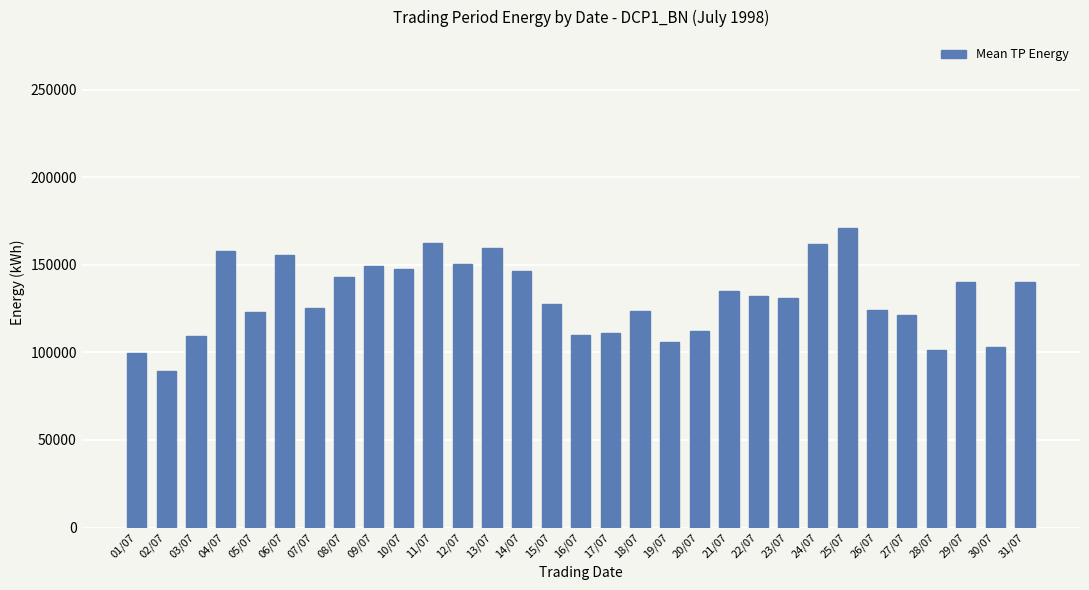

True or false: the data shows 162650.0 at 11/07.

True